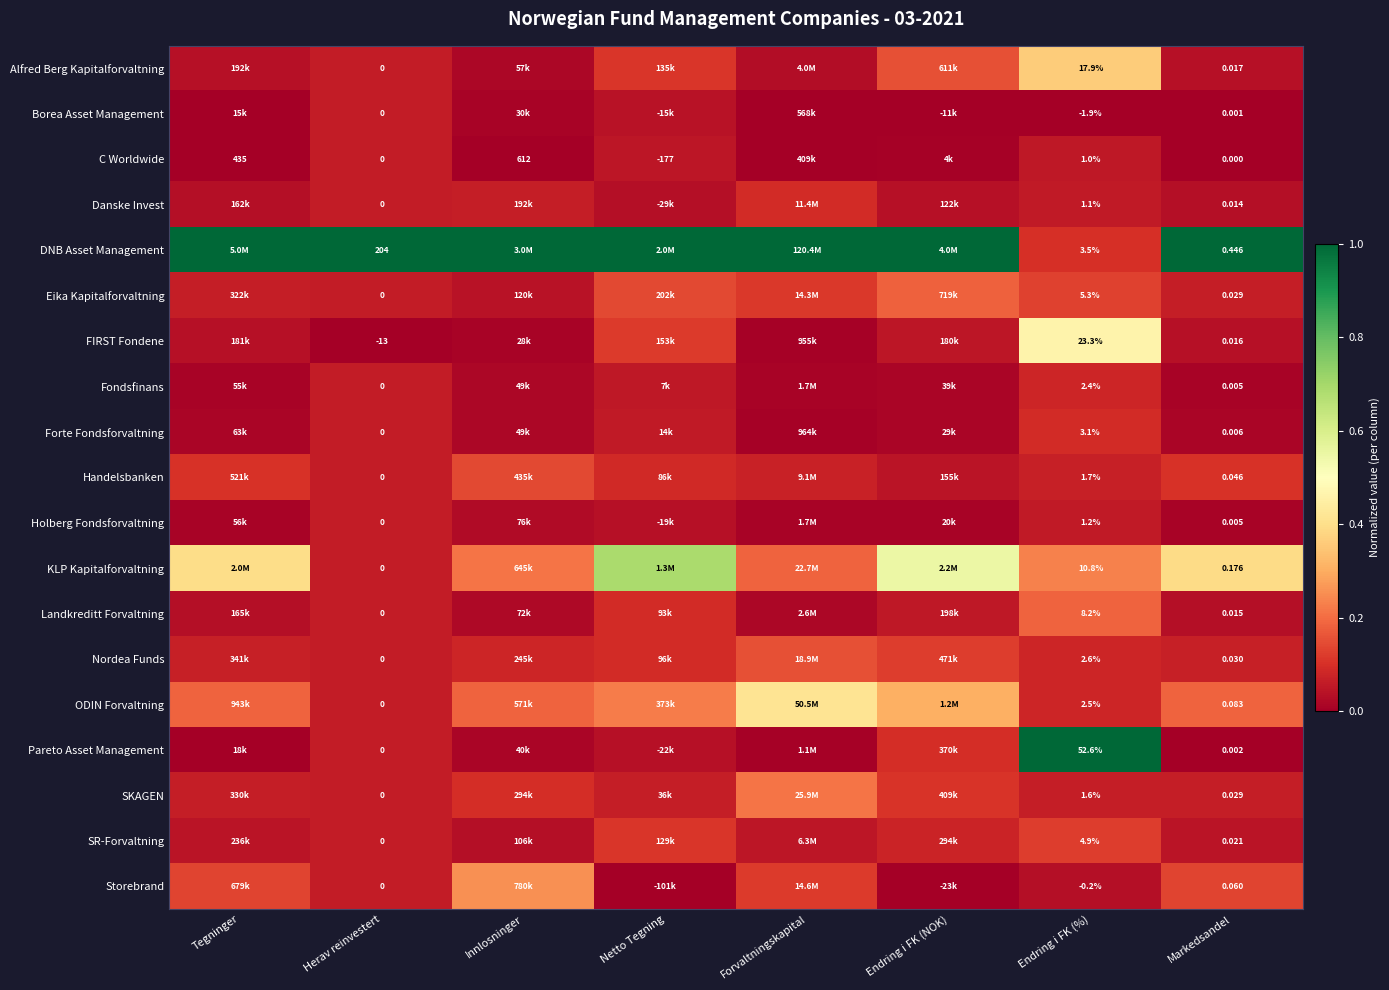

At Endring i FK (%), list the series in order from largest to smallest.

Pareto Asset Management, FIRST Fondene, Alfred Berg Kapitalforvaltning, KLP Kapitalforvaltning, Landkreditt Forvaltning, Eika Kapitalforvaltning, SR-Forvaltning, DNB Asset Management, Forte Fondsforvaltning, Nordea Funds, ODIN Forvaltning, Fondsfinans, Handelsbanken, SKAGEN, Holberg Fondsforvaltning, Danske Invest, C Worldwide, Storebrand, Borea Asset Management